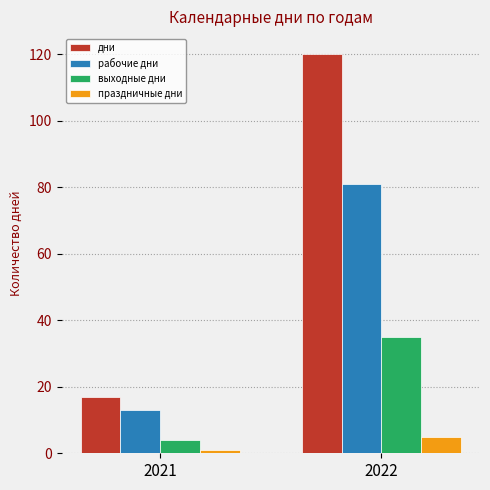

Reading left to right, extract all data points from this chart.

дни: 2021=17	2022=120
рабочие дни: 2021=13	2022=81
выходные дни: 2021=4	2022=35
праздничные дни: 2021=1	2022=5